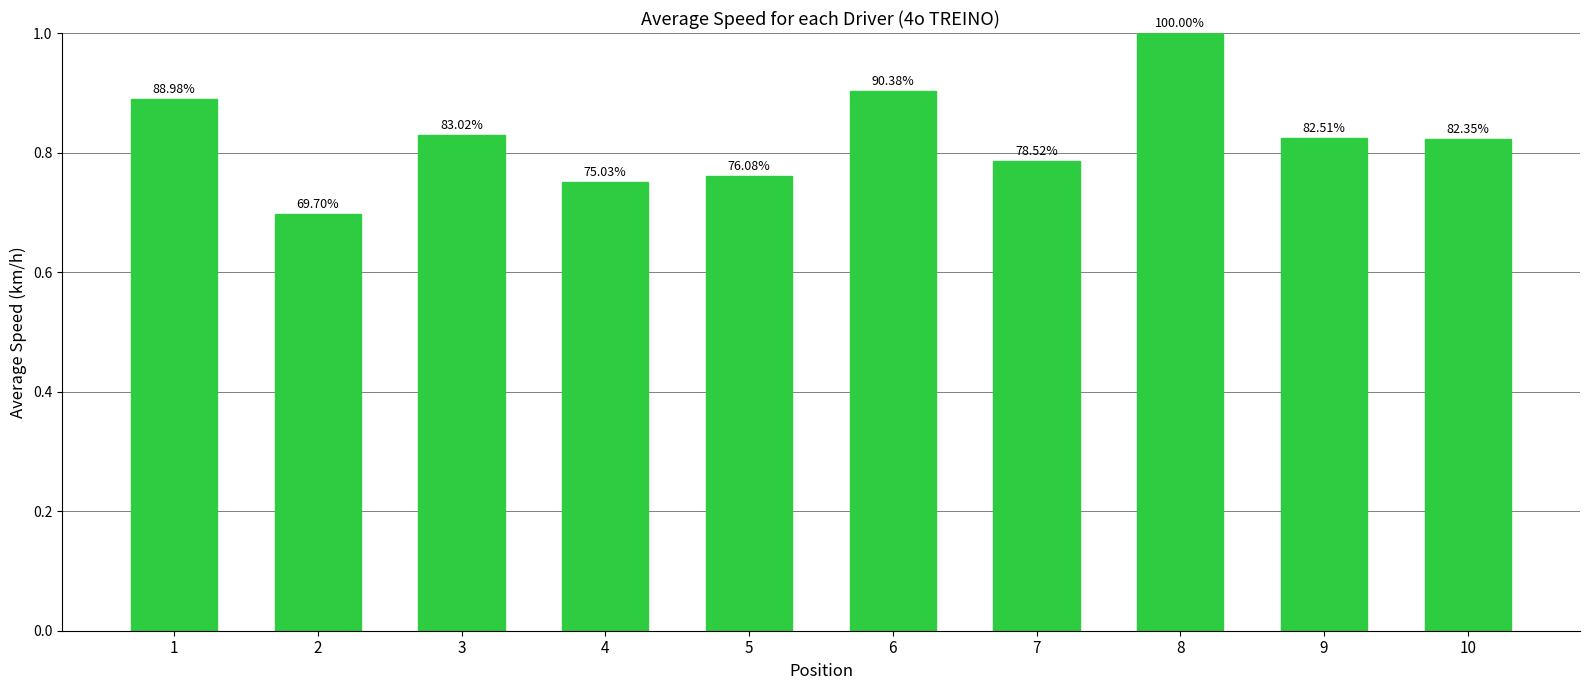

How many bars are there in total?

10